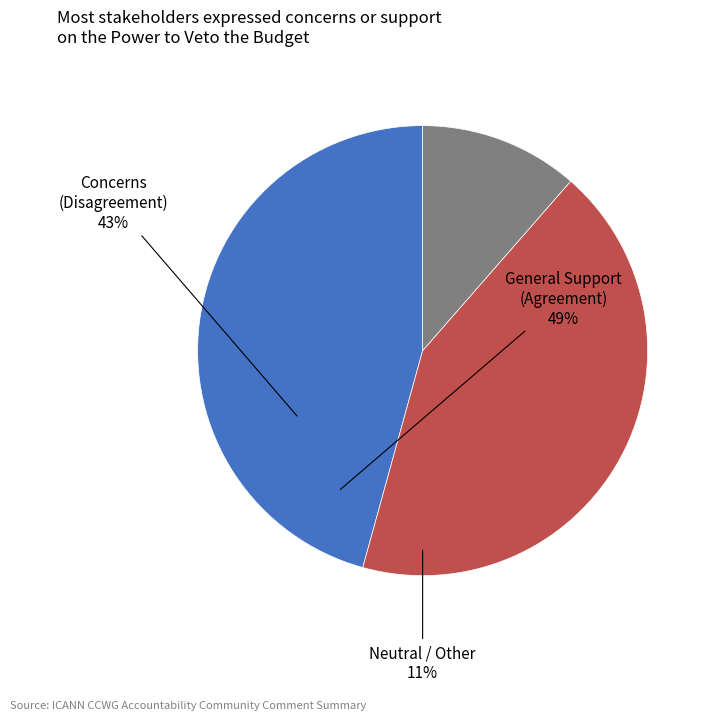

Is there a majority slice in this chart?

No